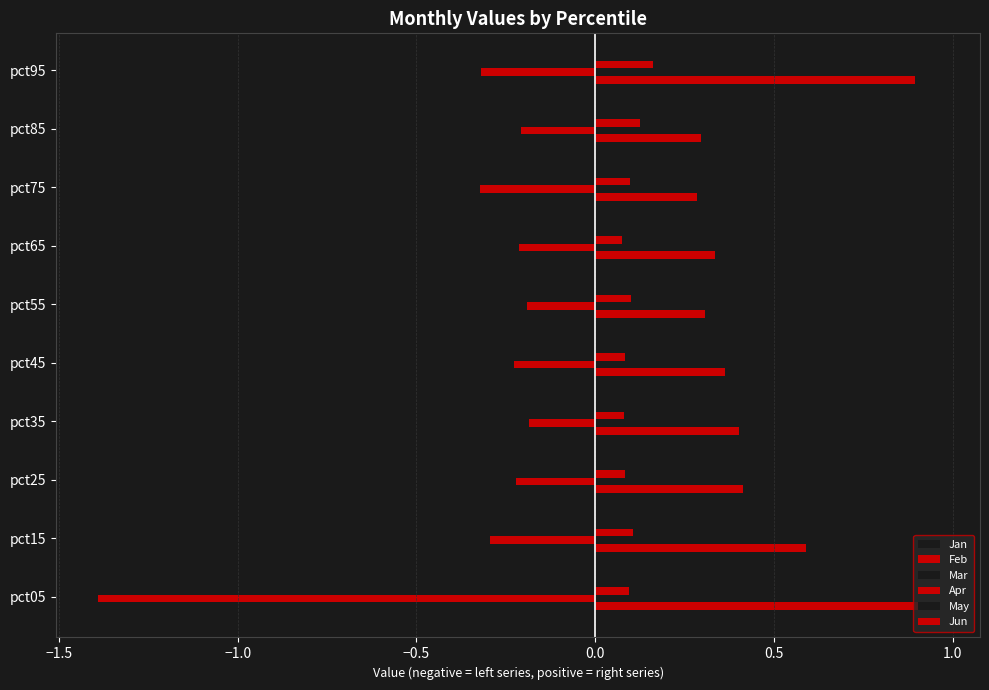

How many series are shown in this chart?

6